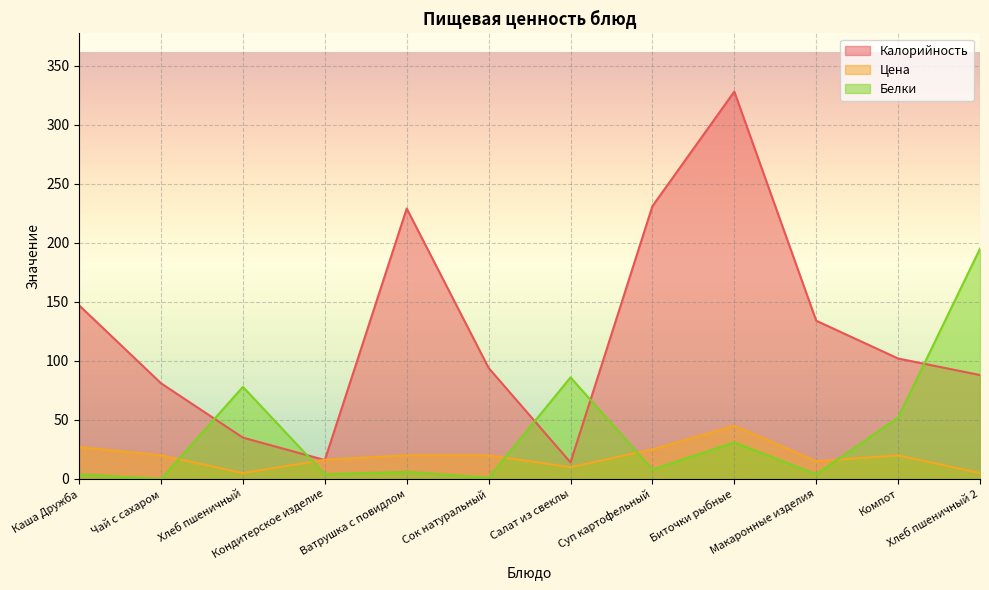

Rank the series by their maximum value, from highest to lowest.

Калорийность, Белки, Цена